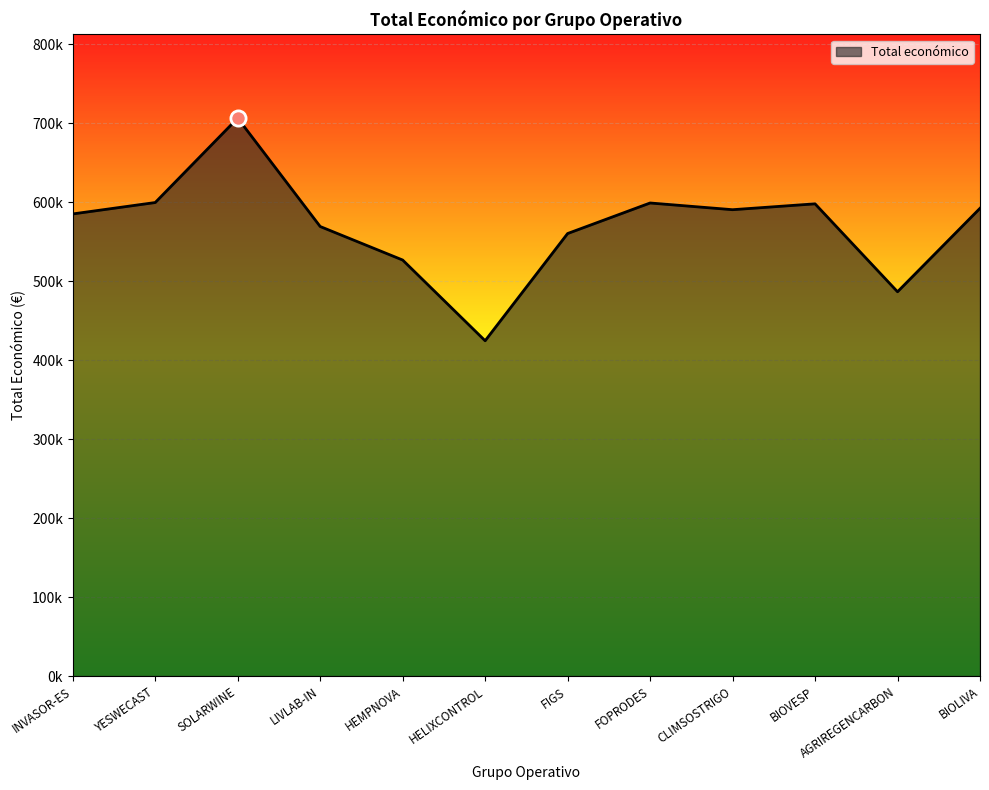

Does the chart have visible grid lines?

Yes